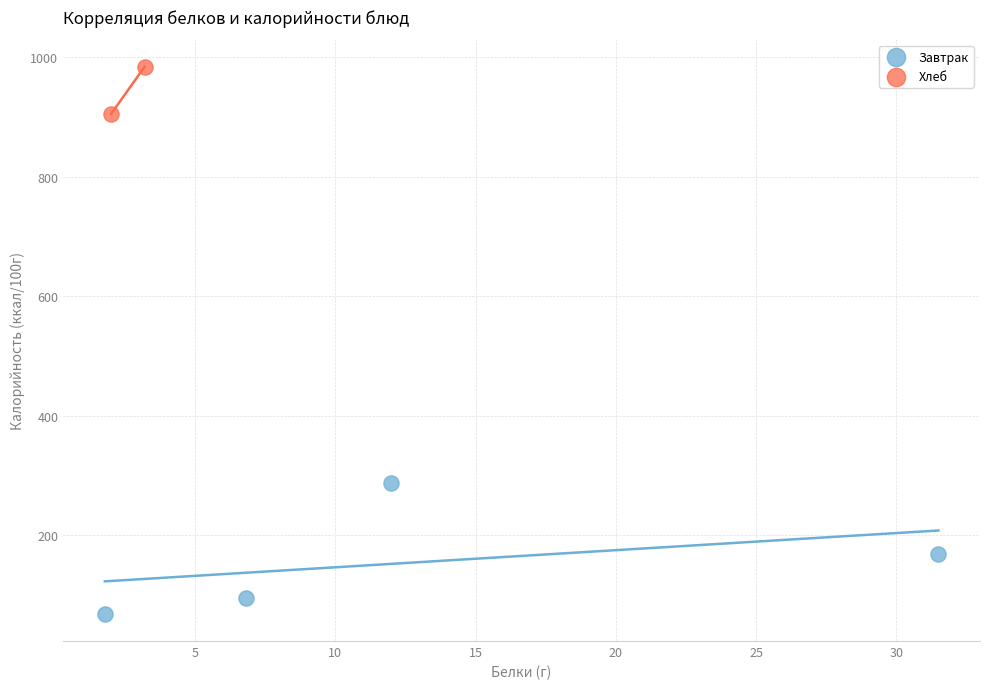

Which series reaches the minimum Y coordinate?

Завтрак